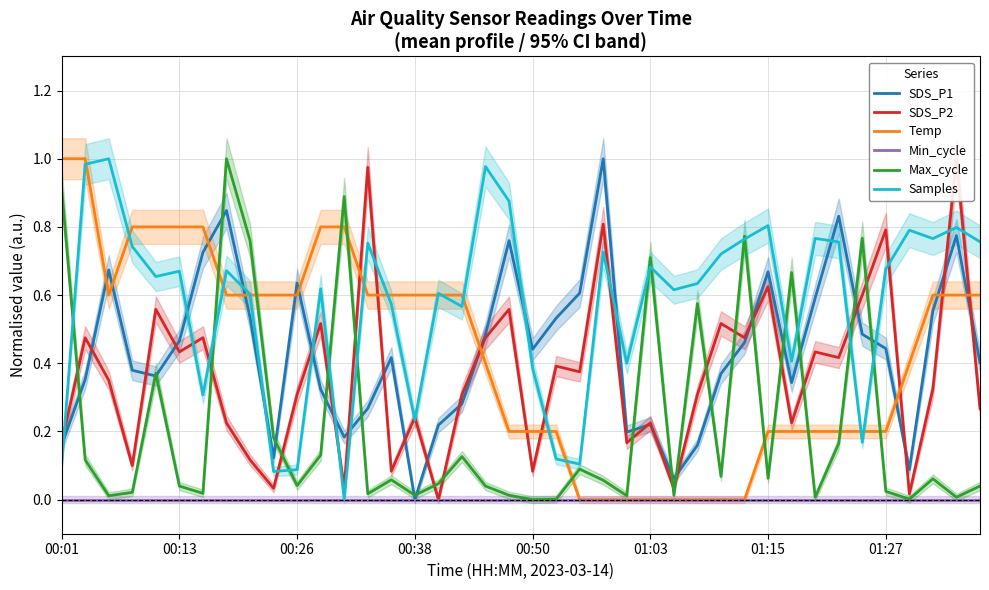

Is it true that Max_cycle equals 0.0 at 00:38?

True